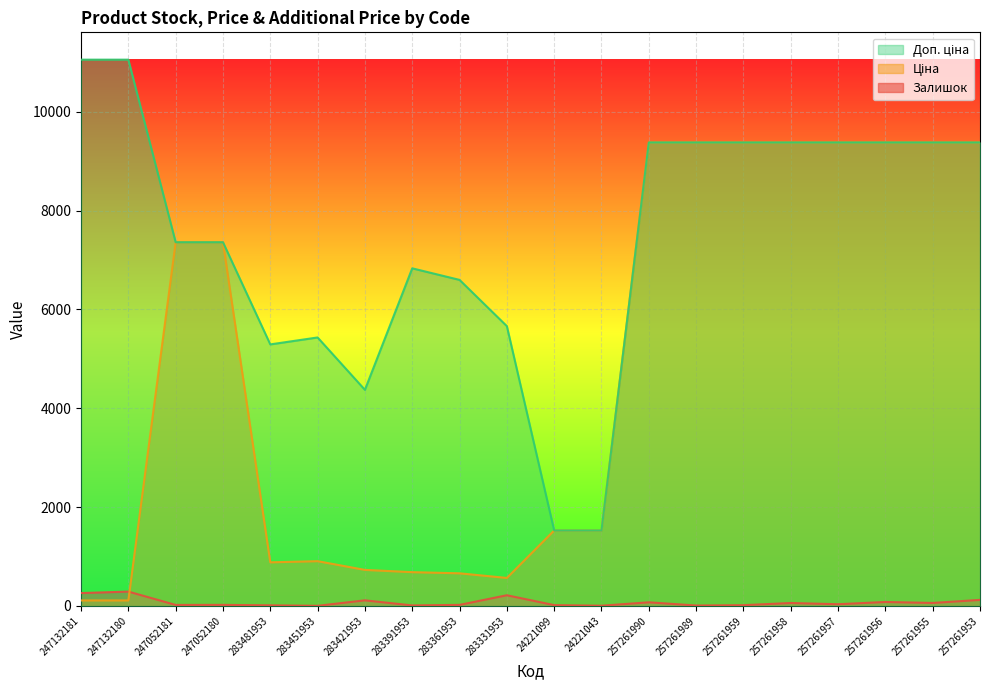

What is the minimum value for Ціна?

110.5